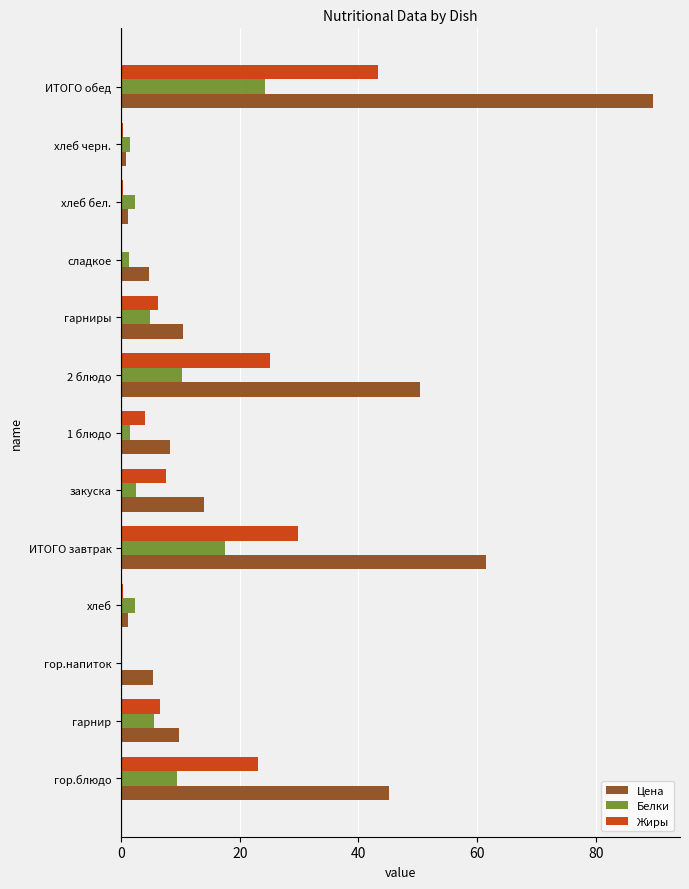

Is it true that Цена equals 9.7 at гарнир?

True